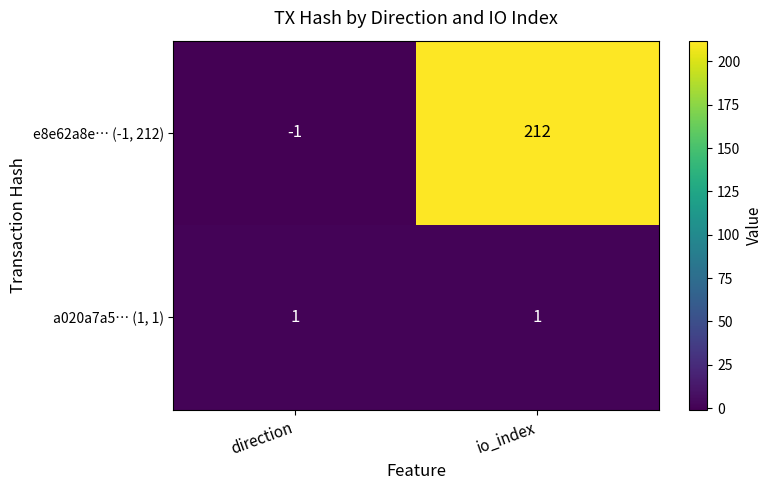

Which series has the widest spread of values?

e8e62a8e… (-1, 212)